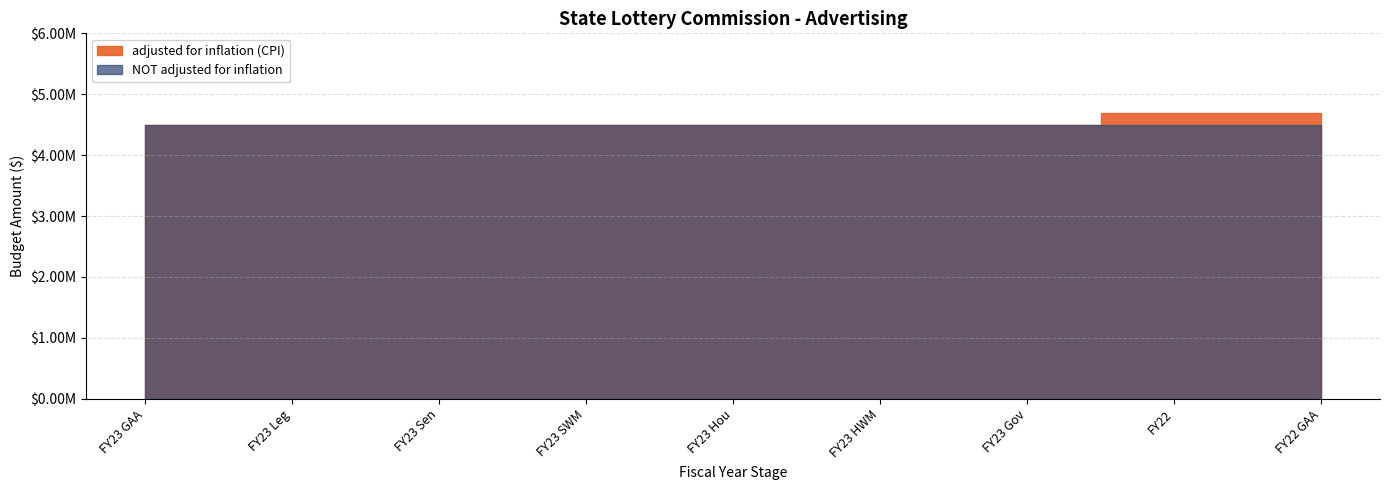

Is the value of adjusted for inflation (CPI) at FY23 HWM greater than the value of NOT adjusted for inflation at FY23 Leg?

No